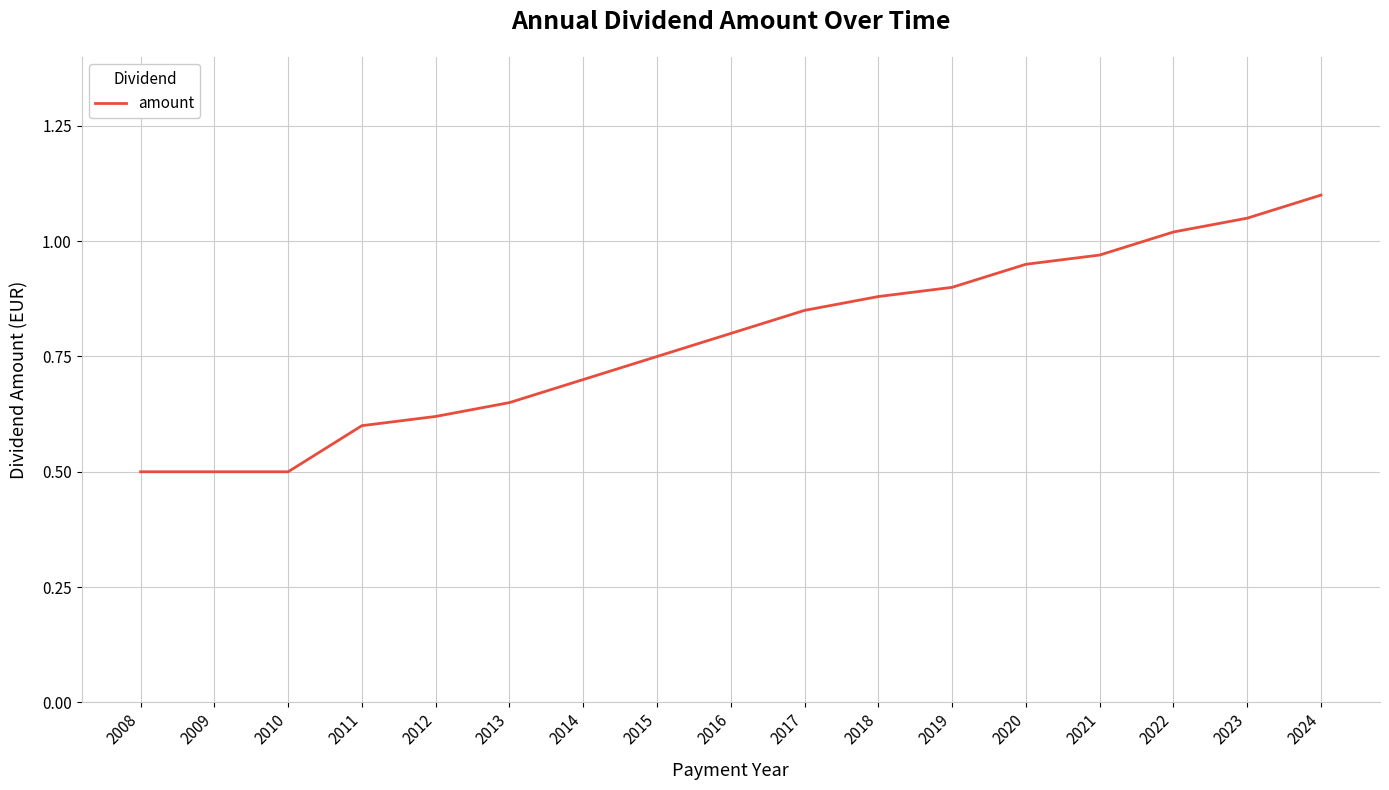

What is the difference between the values at 2021 and 2011?

0.4